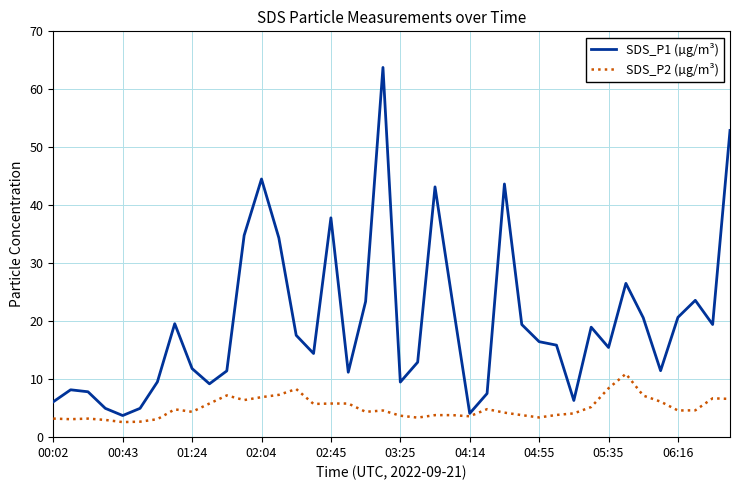

List the series in order of their peak value, lowest first.

SDS_P2 (µg/m³), SDS_P1 (µg/m³)